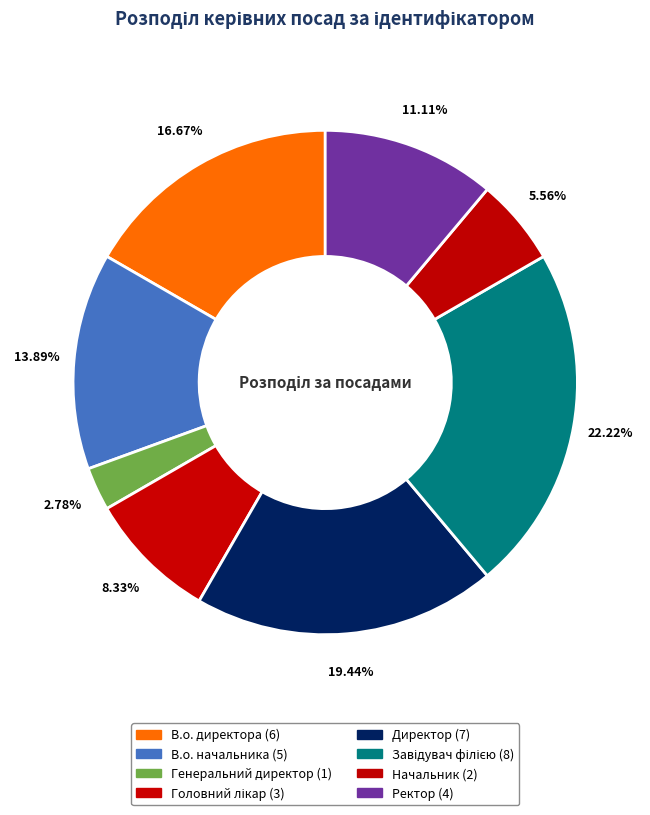

Combined, what portion of the pie is Генеральний директор and Начальник?

8.3%